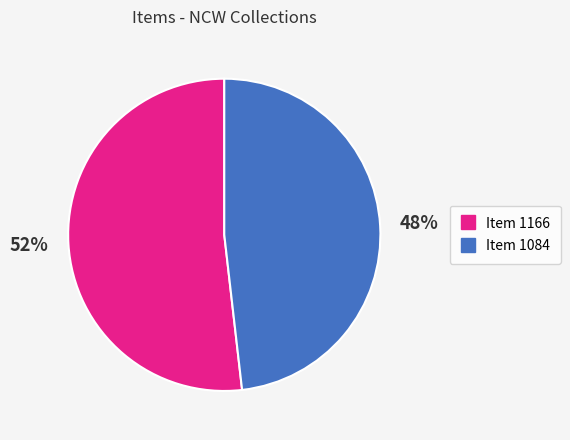

To the nearest percent, what is the difference between the Item 1084 and Item 1166 slice percentages?

4%